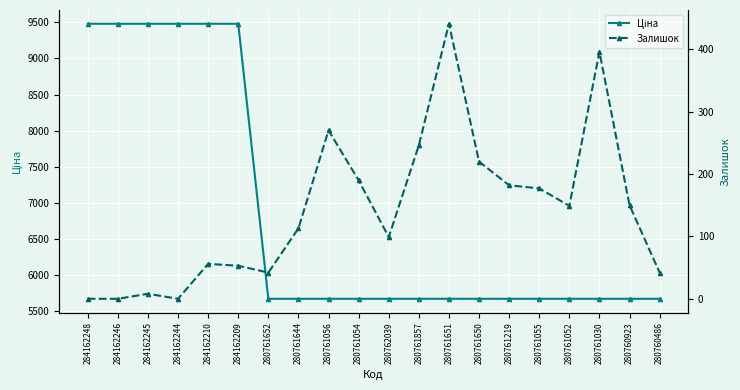

How many lines are shown in the chart?

2